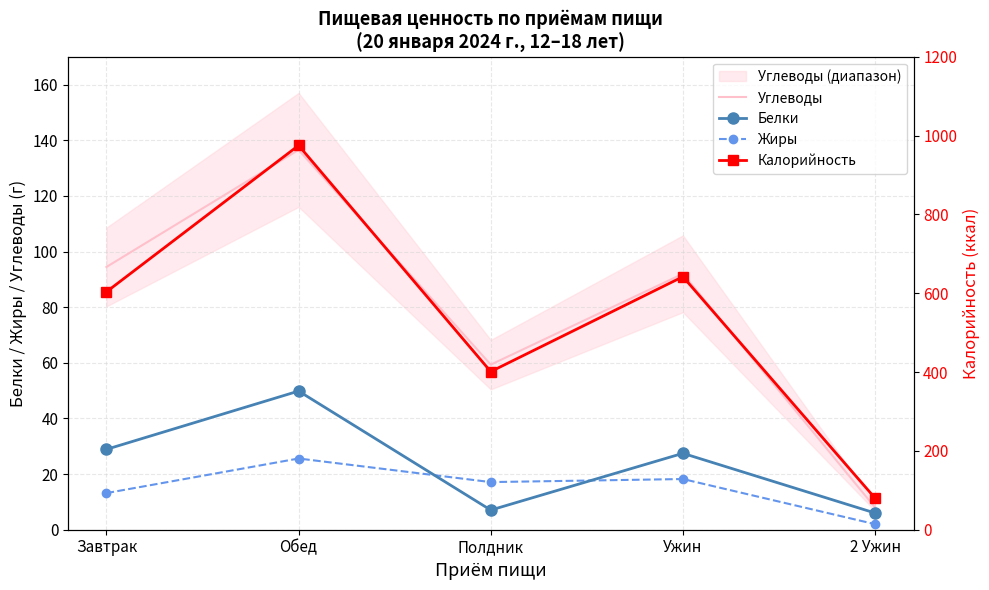

Does the chart have visible grid lines?

Yes